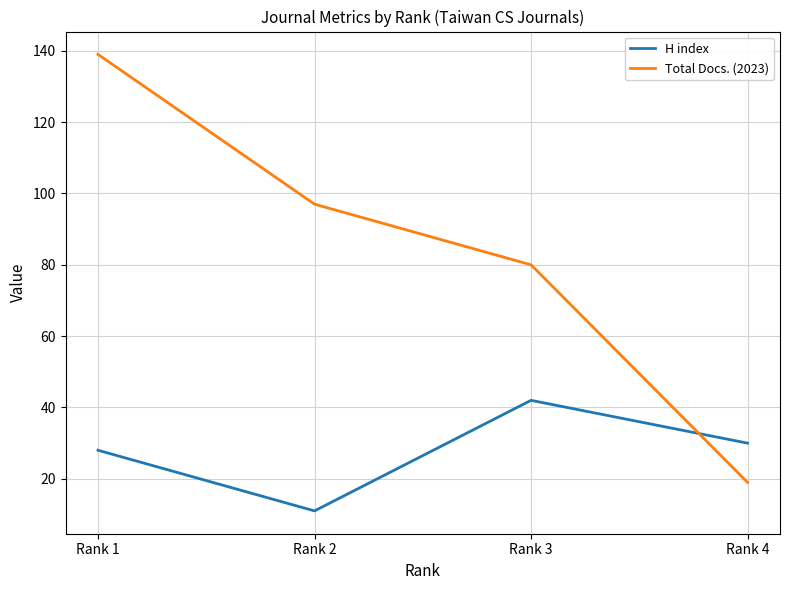

Where is the first local minimum for H index?

Rank 2